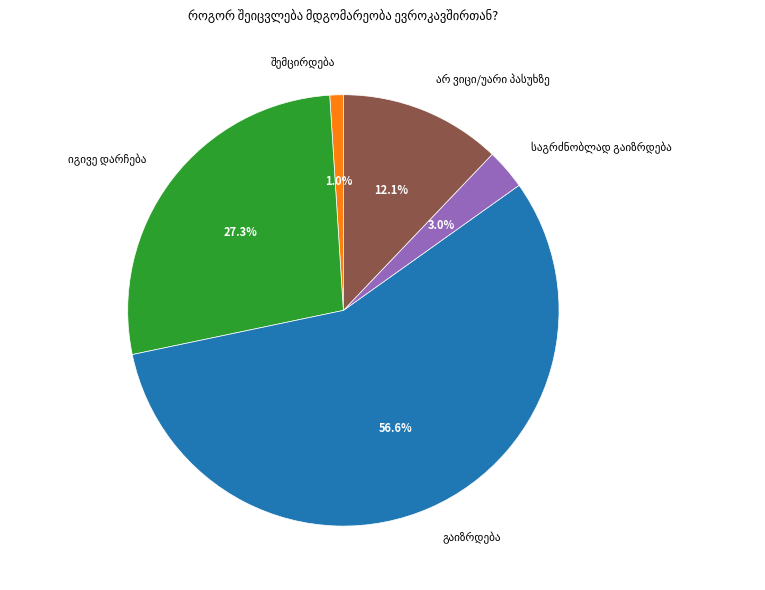

Is there a majority slice in this chart?

Yes